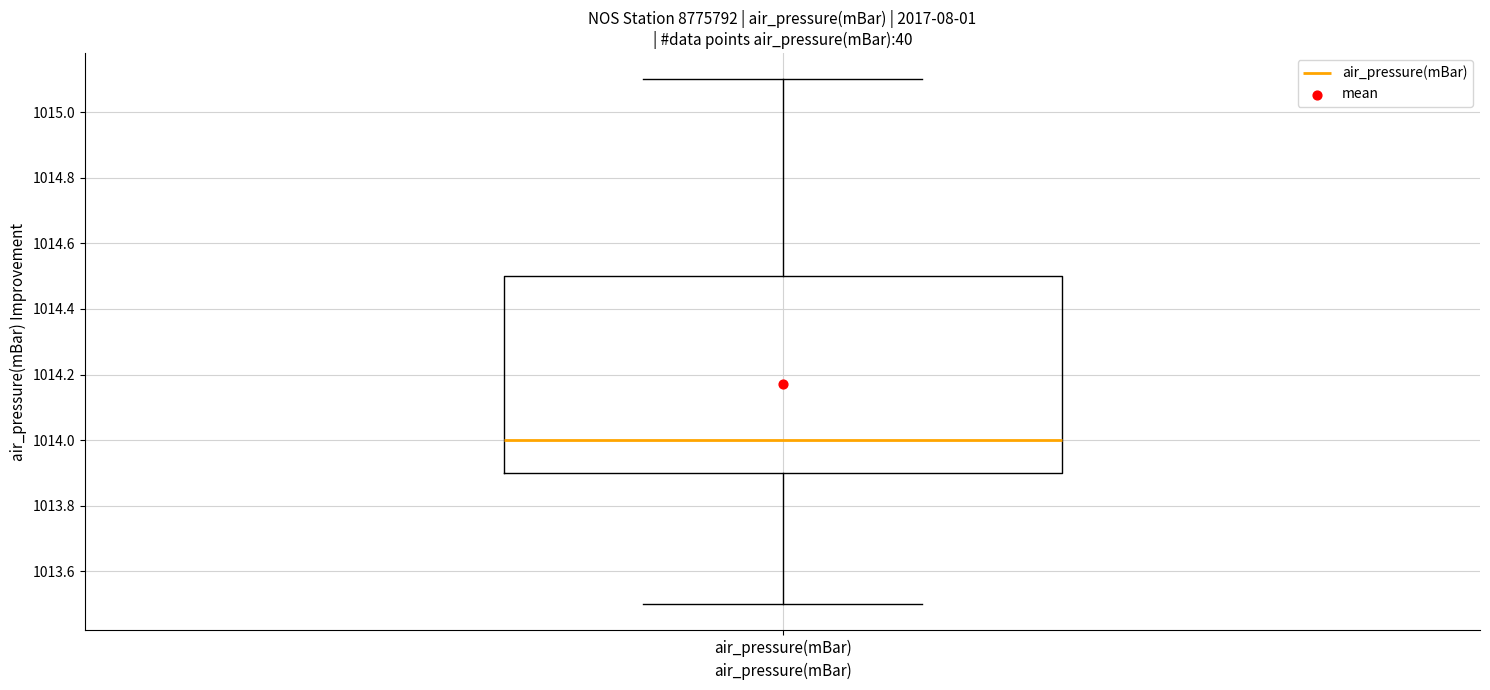

Transcribe this box plot: give where the median line is, the range the box spans, and where the two whiskers end, as read against the y-axis. The values are not printed on the chart, so give them approximately, as read against the axis.

median 1014.0, box 1013.9 to 1014.5, whiskers 1013.5 to 1015.1